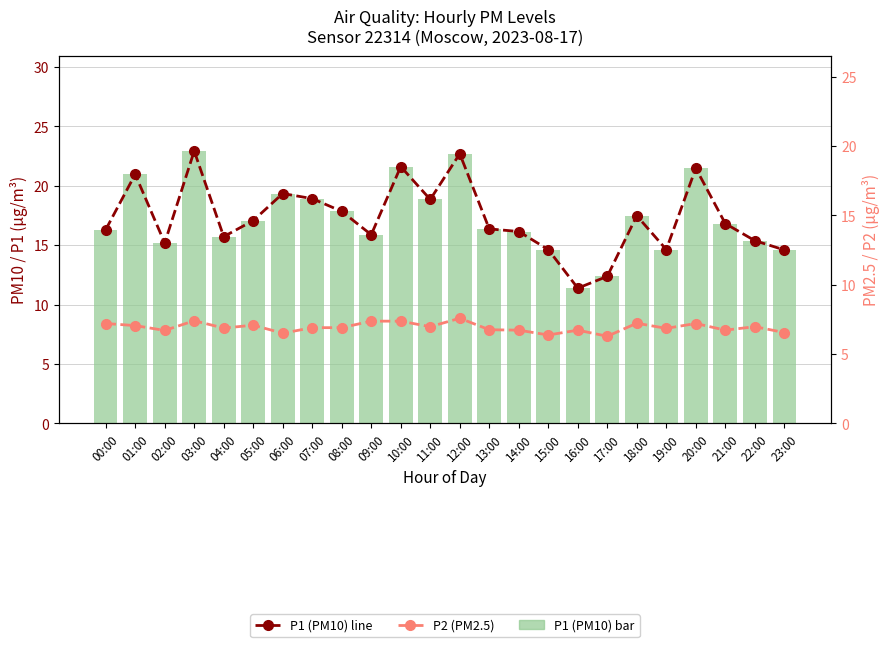

Which series changed the most between 00:00 and 23:00?

P1 (PM10)